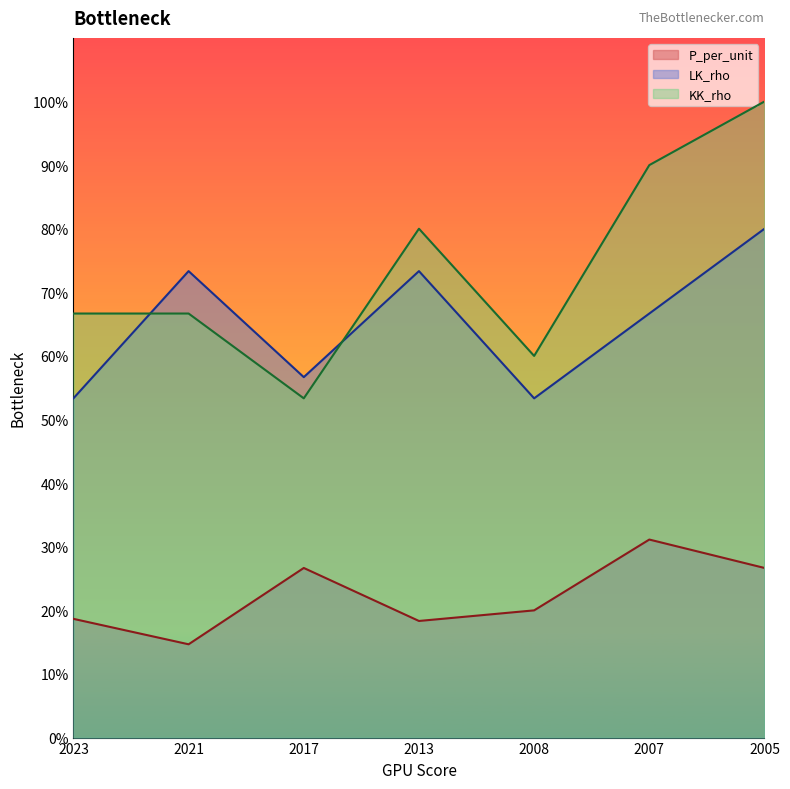

Reading left to right, extract all data points from this chart.

P_per_unit: 18.7	14.7	26.7	18.3	20.0	31.1	26.7
LK_rho: 53.3	73.3	56.7	73.3	53.3	66.7	80.0
KK_rho: 66.7	66.7	53.3	80.0	60.0	90.0	100.0